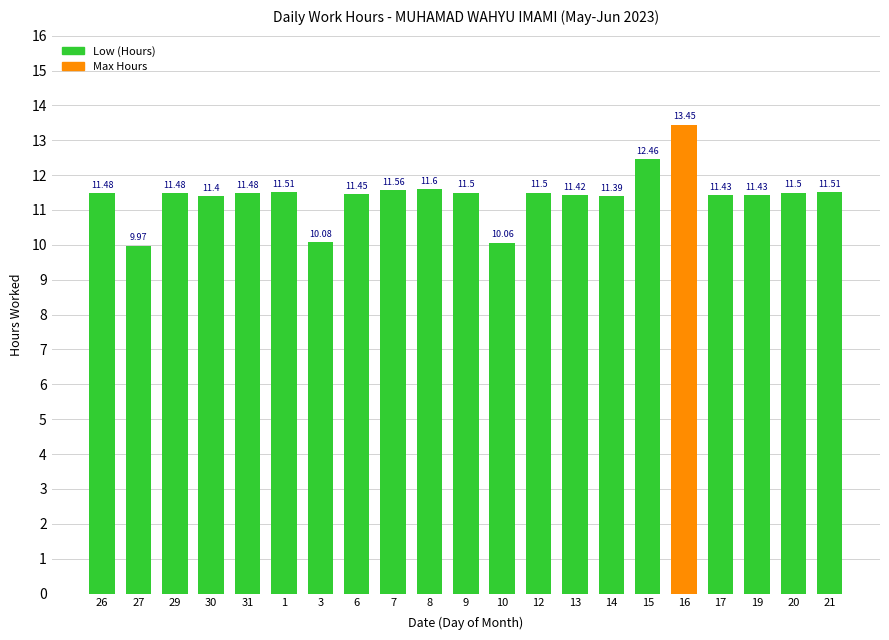

How many data points are less than 11?

3